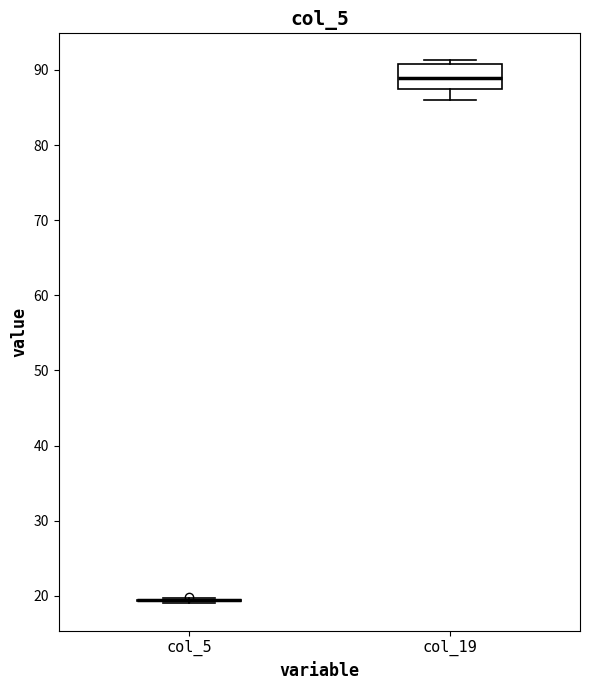

Which box is the tallest, from its lower edge to its upper edge?

col_19